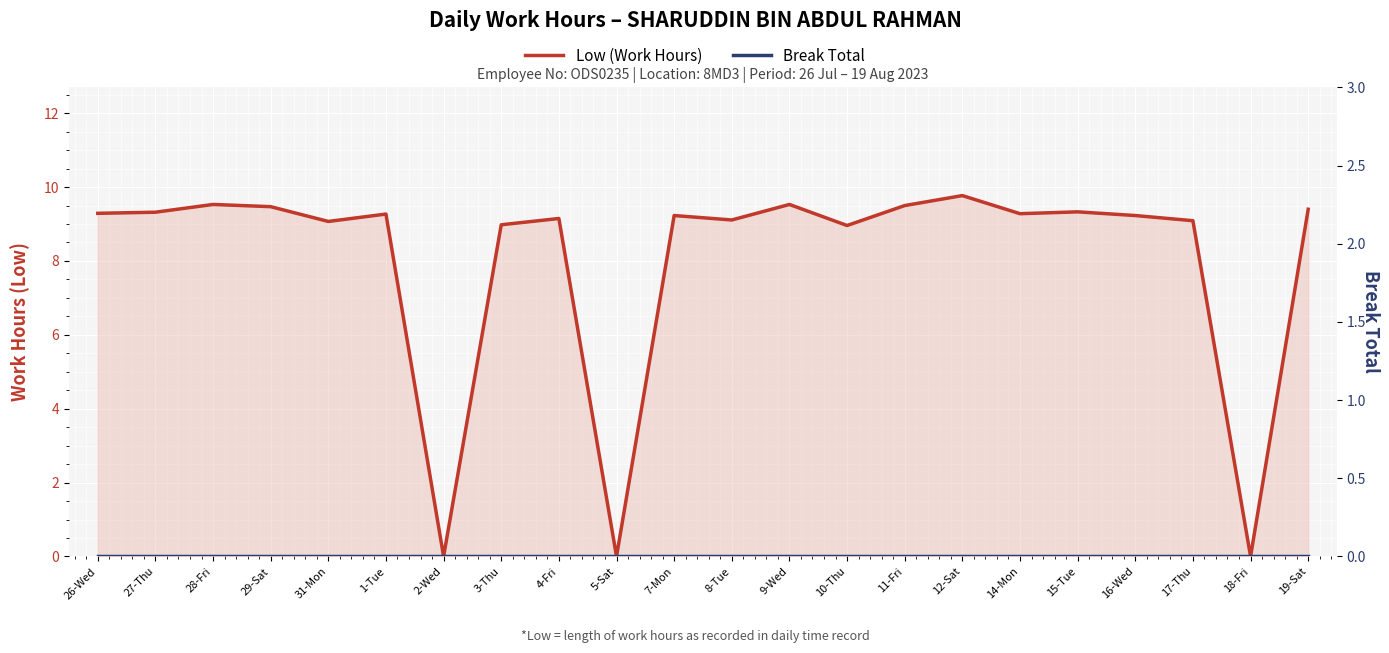

Which category has the highest value in the Break Total series?

26-Wed